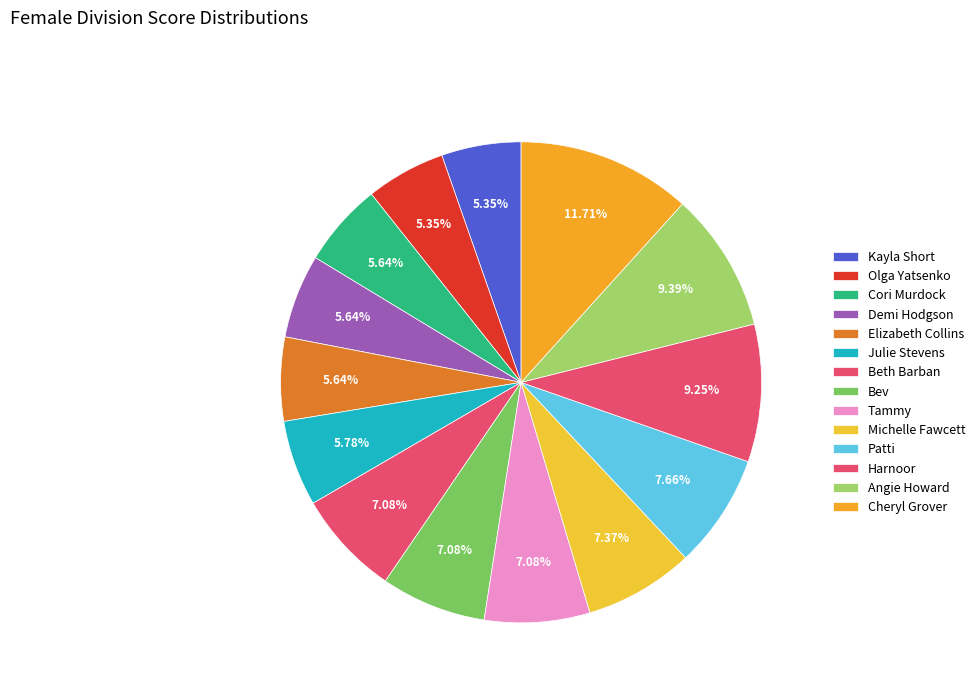

Does Demi Hodgson account for over 50% of the chart?

No